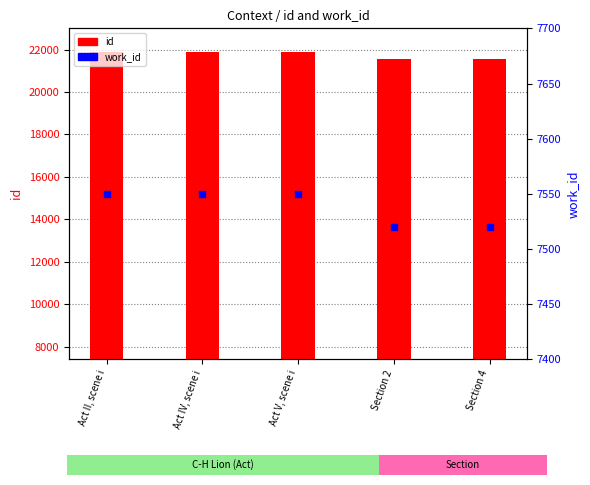

Which series has the largest total across all categories?

id